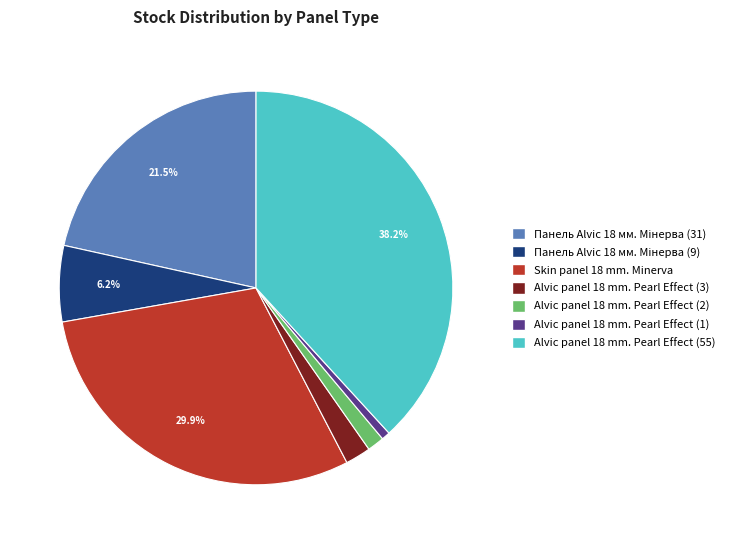

Is there a majority slice in this chart?

No